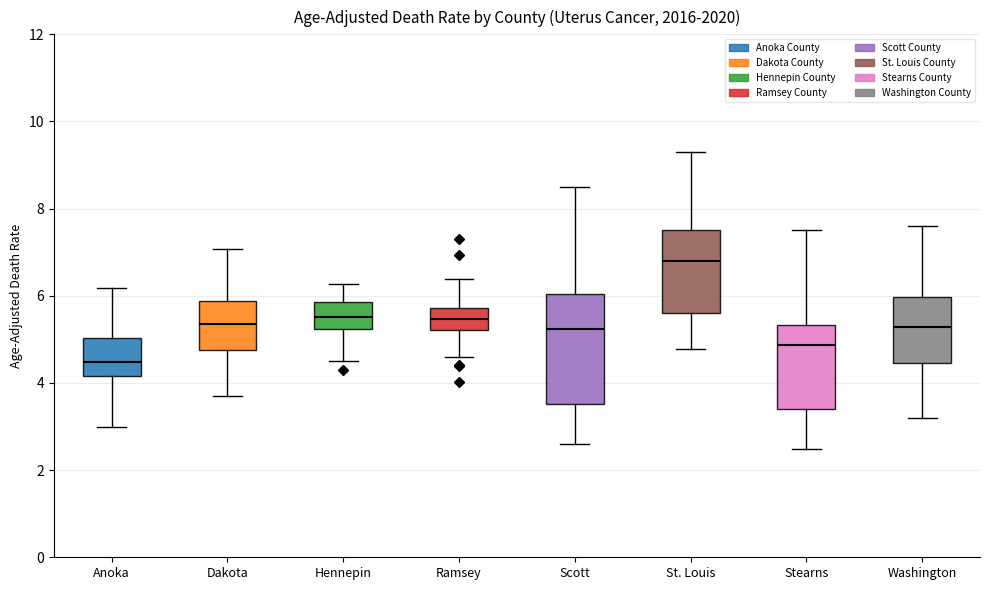

Reading left to right, transcribe this box plot: for each box, give where its median line is, the range the box spans, and where its two whiskers end, as read against the y-axis. The values are not printed on the chart, so give them approximately, as read against the axis.

Anoka: median 4.4, box 4.2 to 5.0, whiskers 3.0 to 6.2
Dakota: median 5.4, box 4.8 to 5.8, whiskers 3.8 to 7.0
Hennepin: median 5.6, box 5.2 to 5.8, whiskers 4.6 to 6.2
Ramsey: median 5.4, box 5.2 to 5.8, whiskers 4.6 to 6.4
Scott: median 5.2, box 3.6 to 6.0, whiskers 2.6 to 8.6
St. Louis: median 6.8, box 5.6 to 7.6, whiskers 4.8 to 9.4
Stearns: median 4.8, box 3.4 to 5.4, whiskers 2.4 to 7.6
Washington: median 5.2, box 4.4 to 6.0, whiskers 3.2 to 7.6